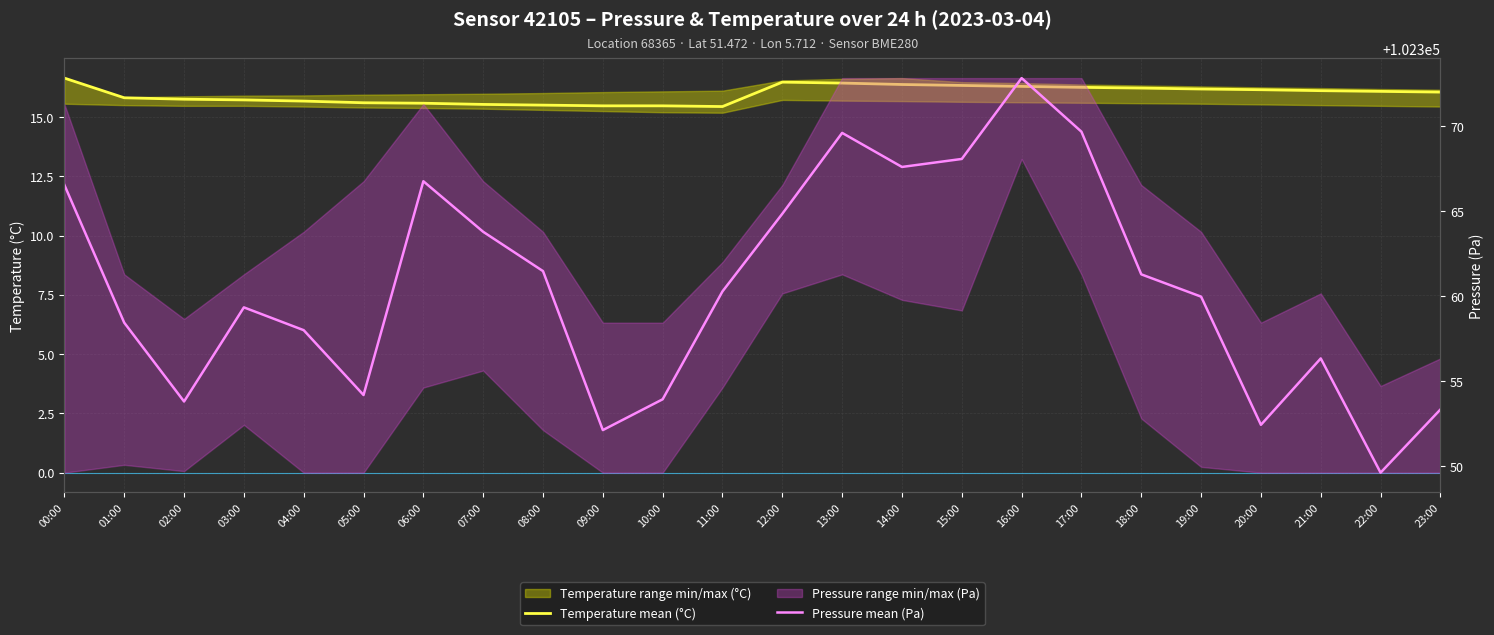

In Temperature mean (°C), how many points are higher than both neighbors (excluding endpoints)?

1